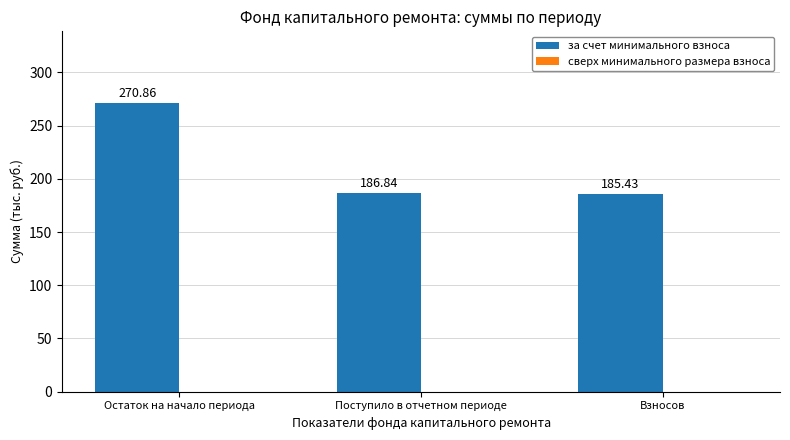

How many distinct data groups are displayed?

1